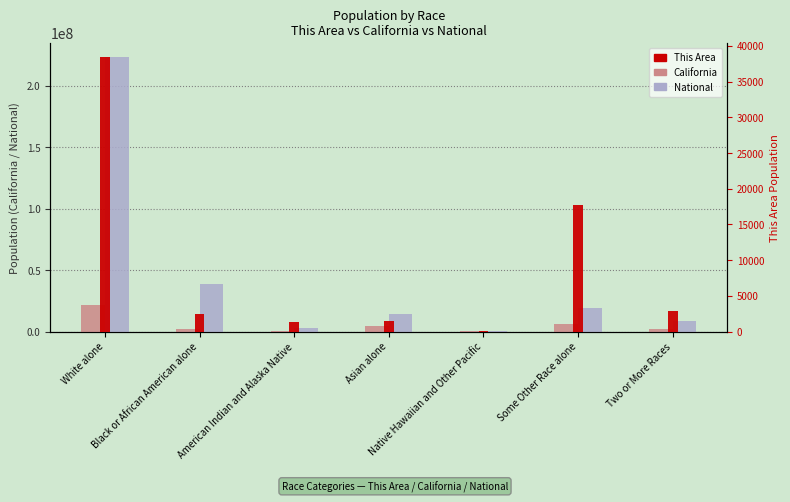

How many data points in California are above 2299072?

3